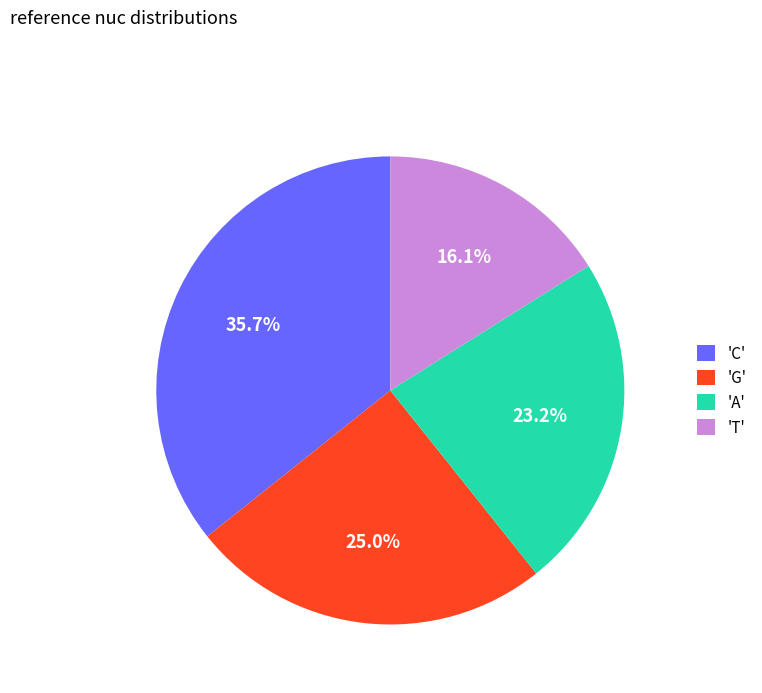

Combined, do 'G' and 'T' account for over 50%?

No